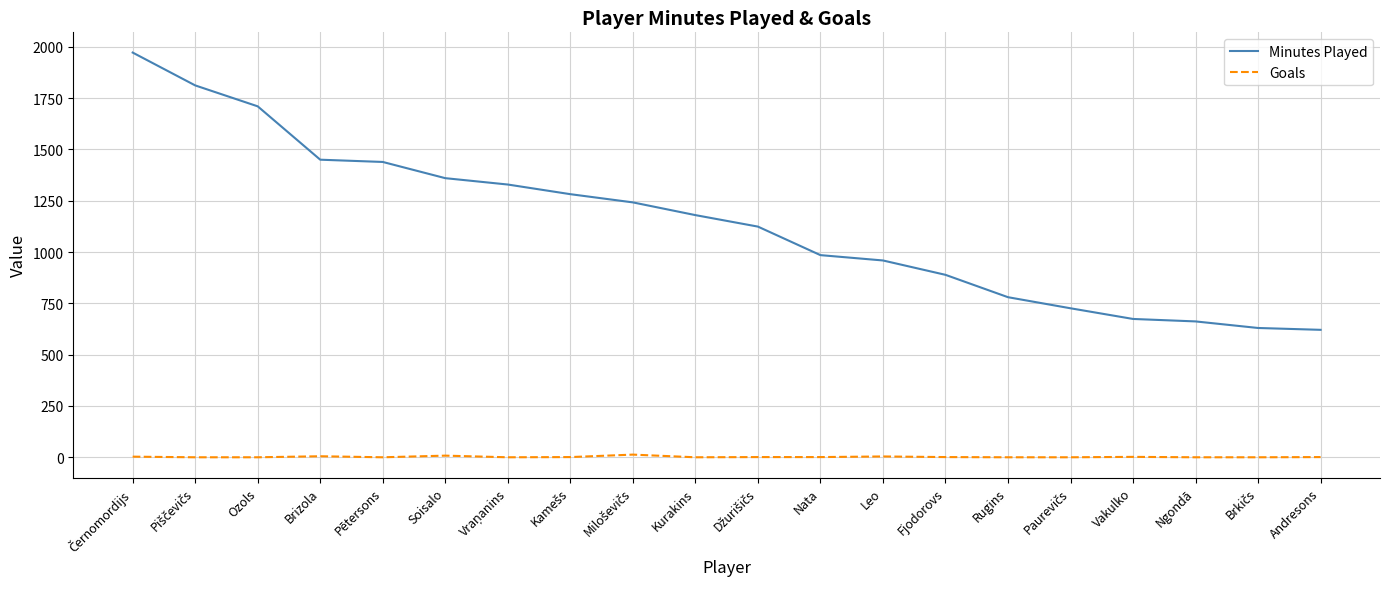

What is the total value across all series at Andresons?

622